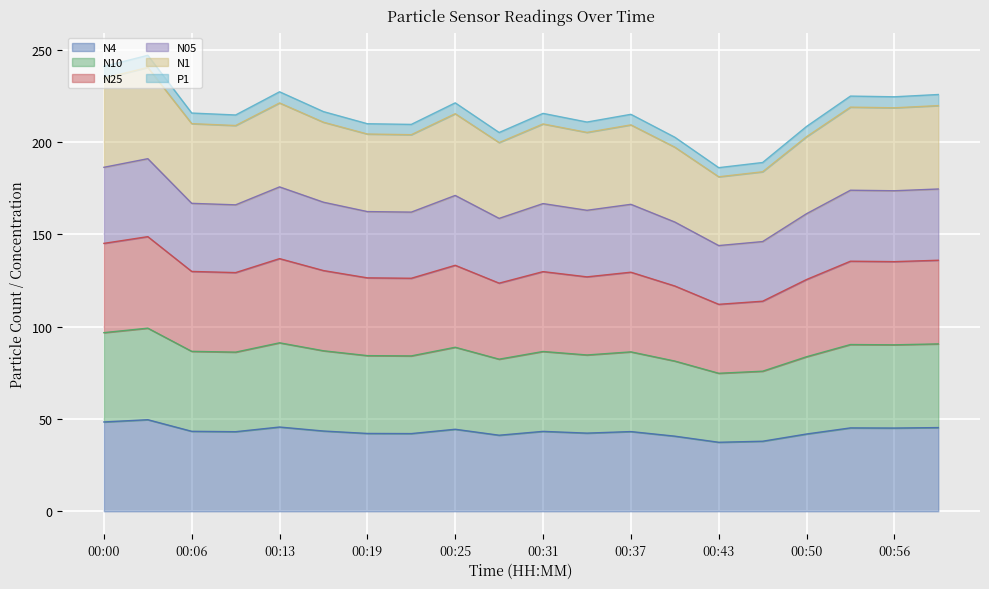

At how many categories does at least one series exceed 118?

20